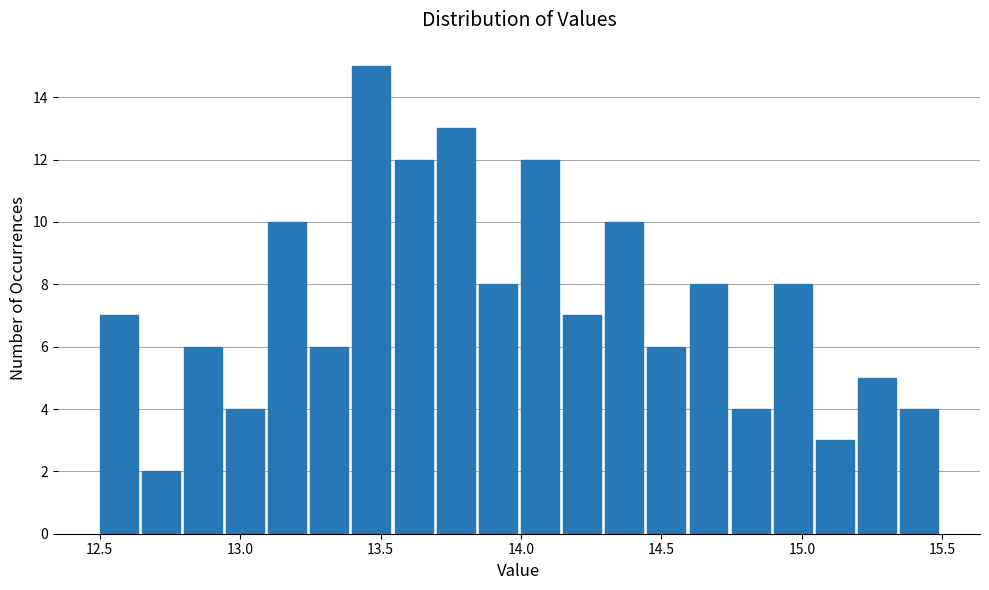

Read against the x-axis, roughly where is the centre of the tallest bar?

13.45